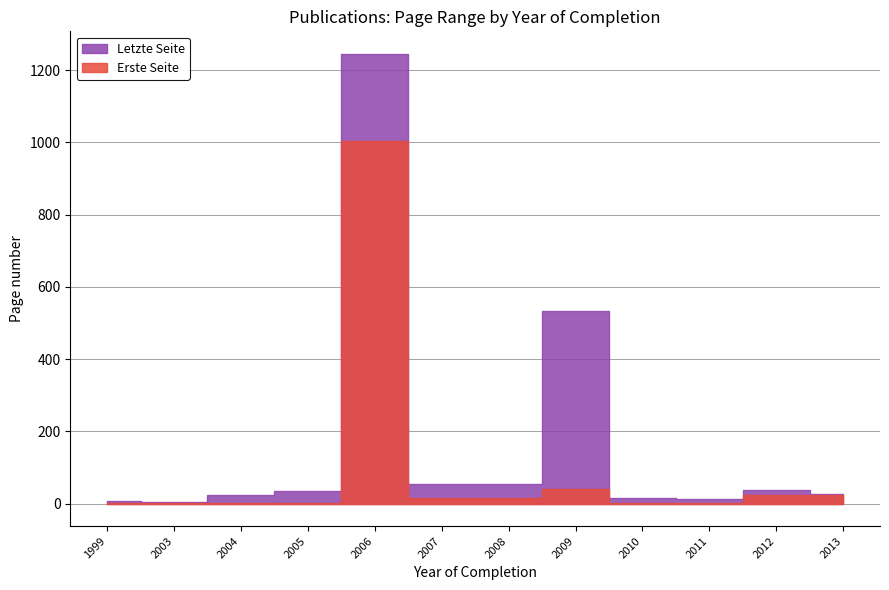

What is the total value across all series at 2006?

2249